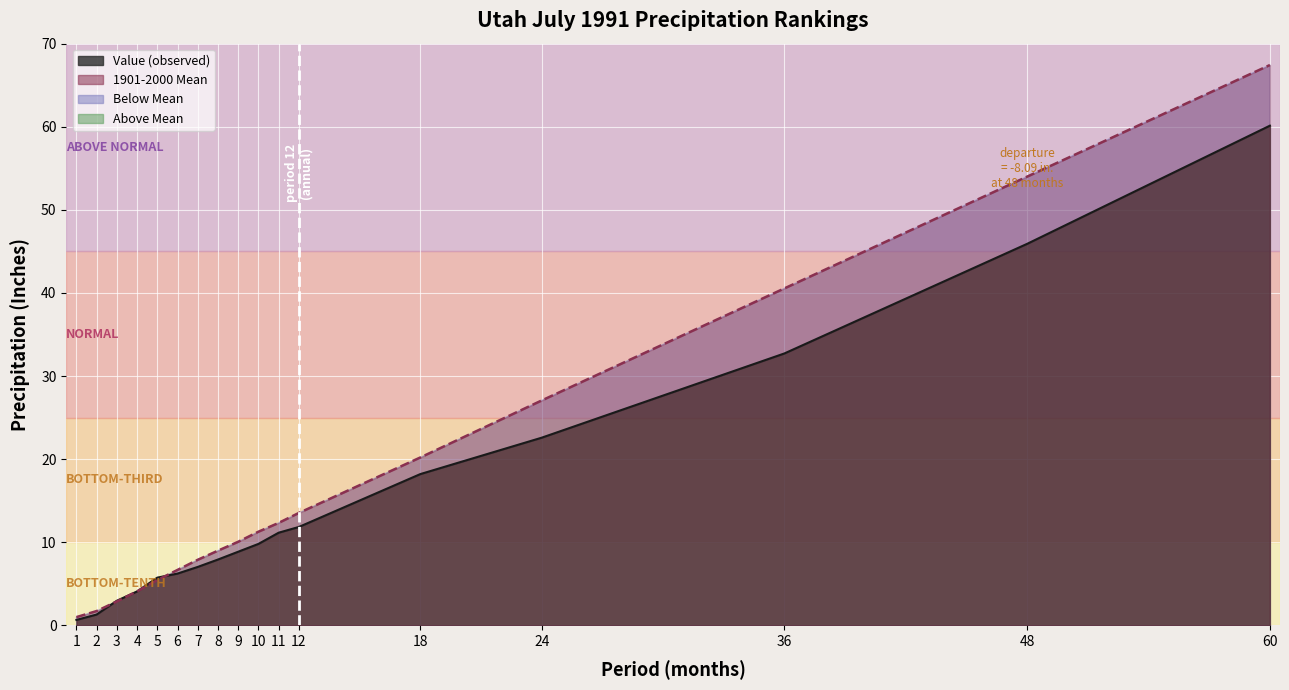

At which label does Value reach its peak?

60